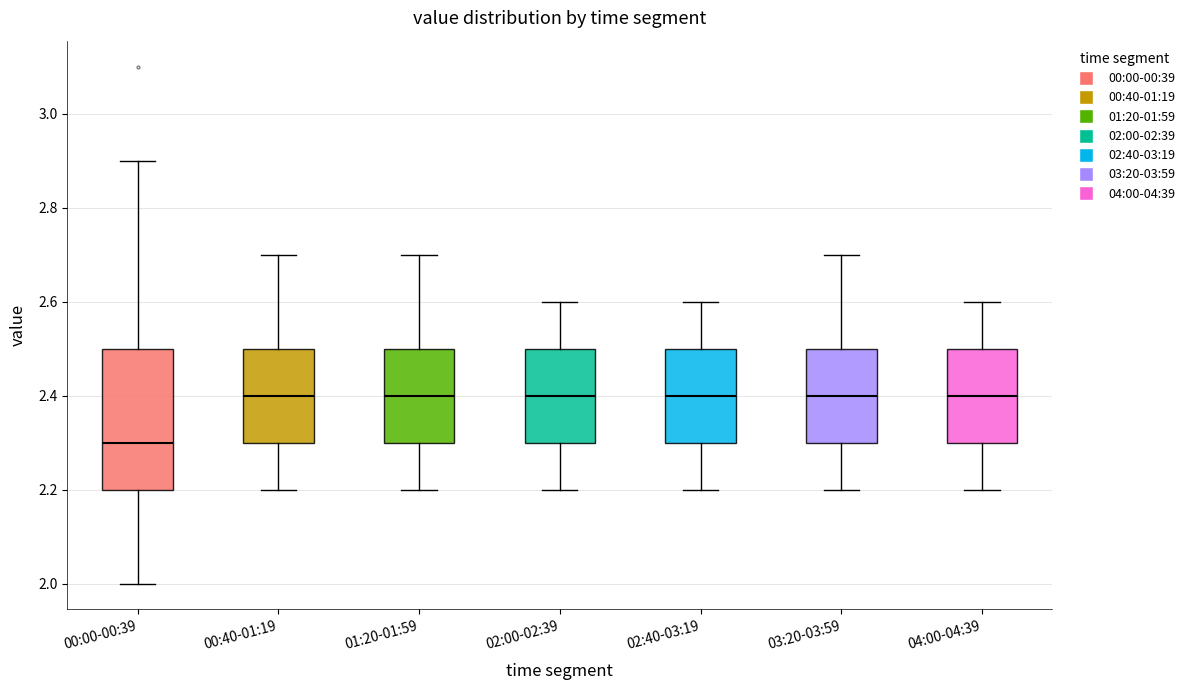

Reading left to right, transcribe this box plot: for each box, give where its median line is, the range the box spans, and where its two whiskers end, as read against the y-axis. The values are not printed on the chart, so give them approximately, as read against the axis.

00:00-00:39: median 2.3, box 2.2 to 2.5, whiskers 2.0 to 2.9
00:40-01:19: median 2.4, box 2.3 to 2.5, whiskers 2.2 to 2.7
01:20-01:59: median 2.4, box 2.3 to 2.5, whiskers 2.2 to 2.7
02:00-02:39: median 2.4, box 2.3 to 2.5, whiskers 2.2 to 2.6
02:40-03:19: median 2.4, box 2.3 to 2.5, whiskers 2.2 to 2.6
03:20-03:59: median 2.4, box 2.3 to 2.5, whiskers 2.2 to 2.7
04:00-04:39: median 2.4, box 2.3 to 2.5, whiskers 2.2 to 2.6